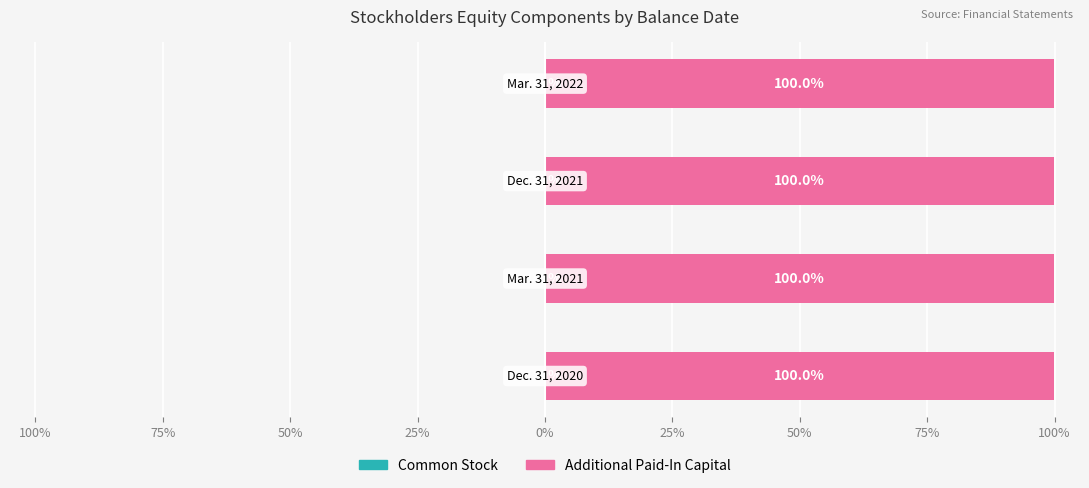

Is the value of Common Stock at 50% greater than the value of Additional Paid-In Capital at 50%?

No